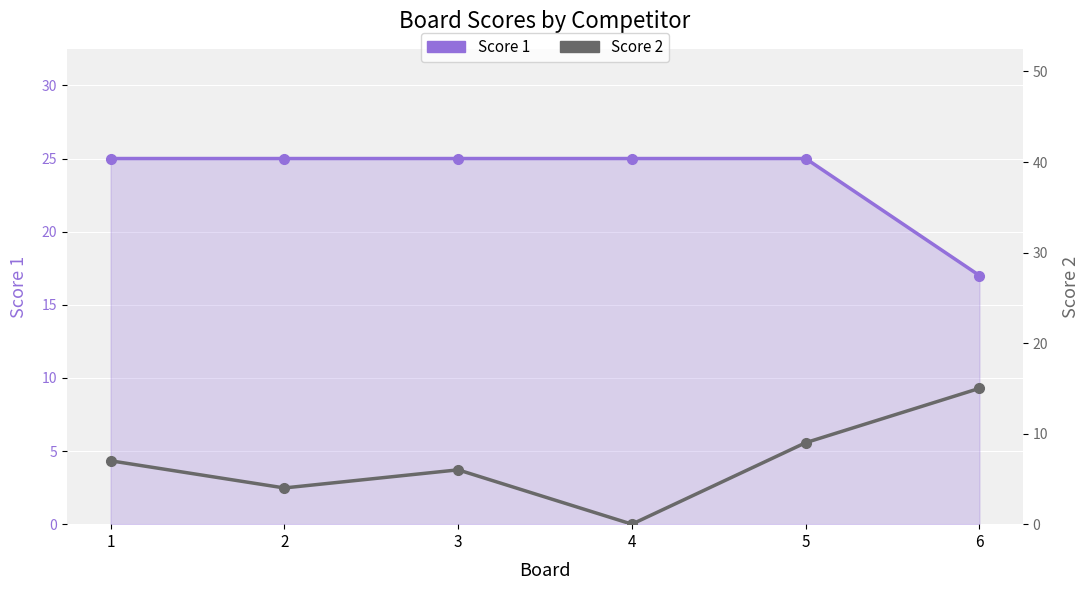

Rank the series at 4 from highest to lowest value.

Score 1, Score 2